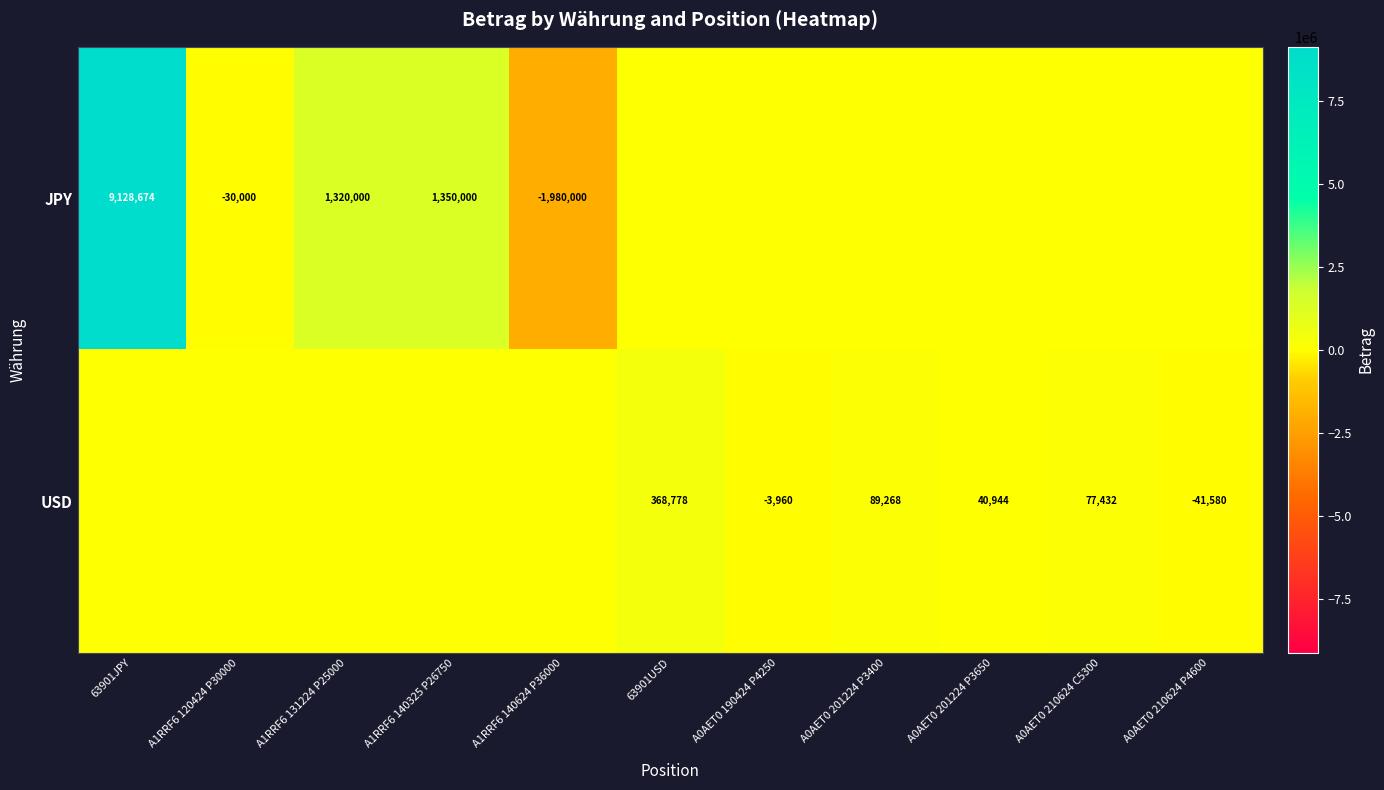

True or false: JPY has a value of 2174099 at A1RRF6 140325 P26750.

False